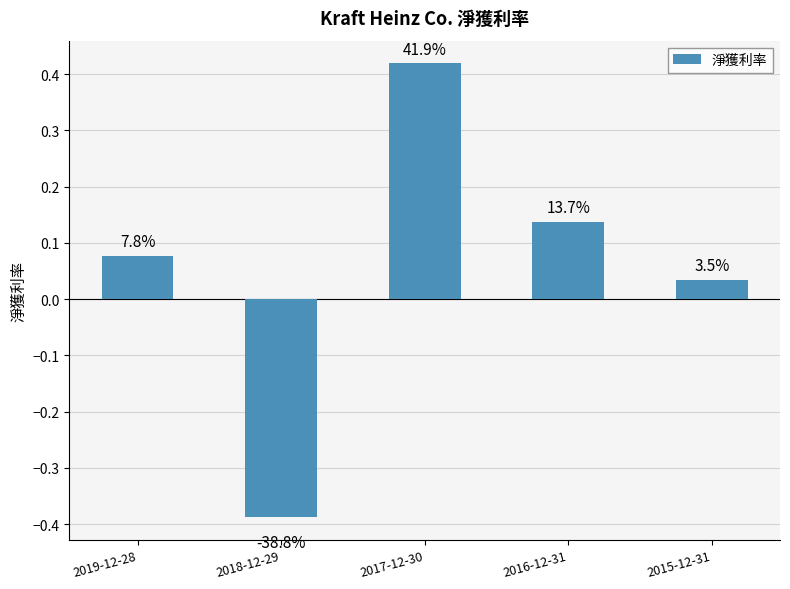

What is the label of the 4th bar from the right?

2018-12-29